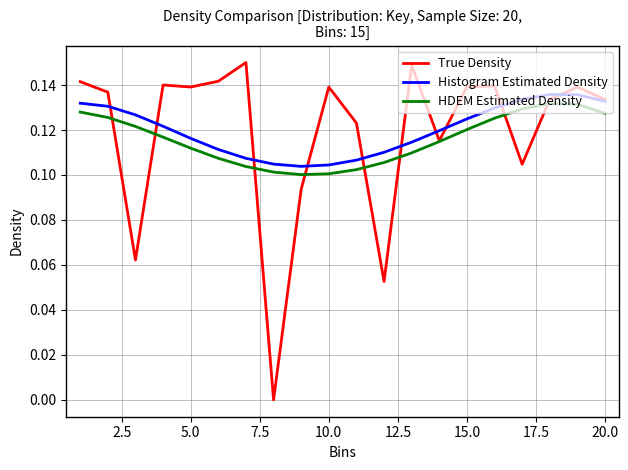

True or false: HDEM Estimated Density and Histogram Estimated Density cross at least once.

False